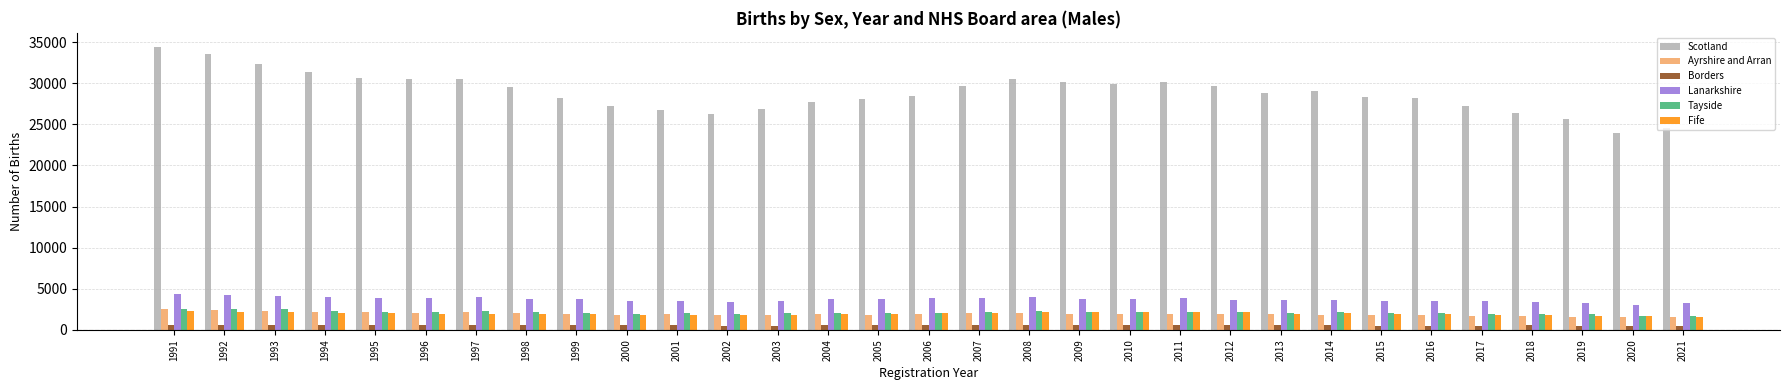

Which series has the widest spread of values?

Scotland